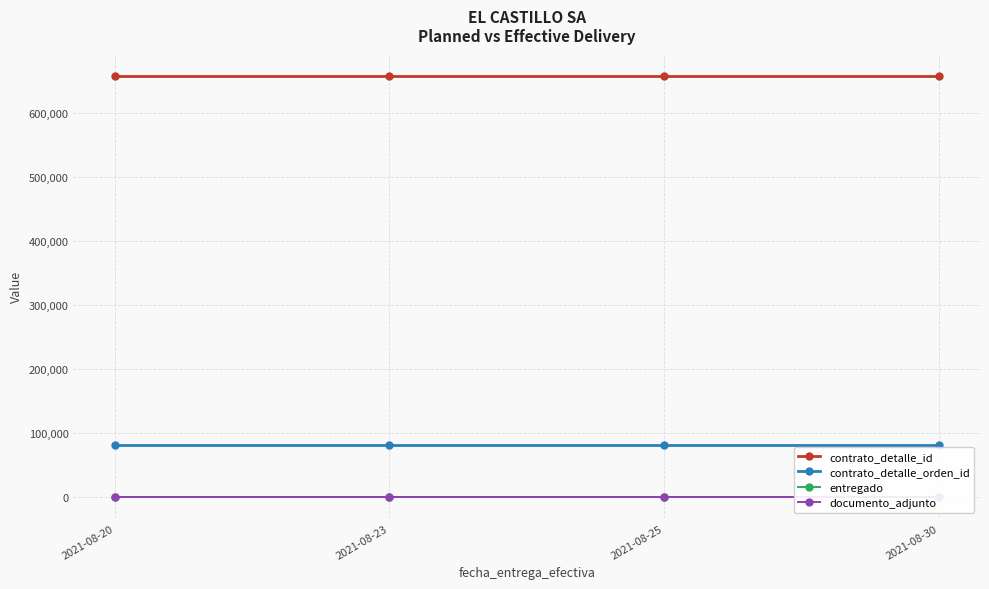

True or false: entregado and contrato_detalle_orden_id cross at least once.

False